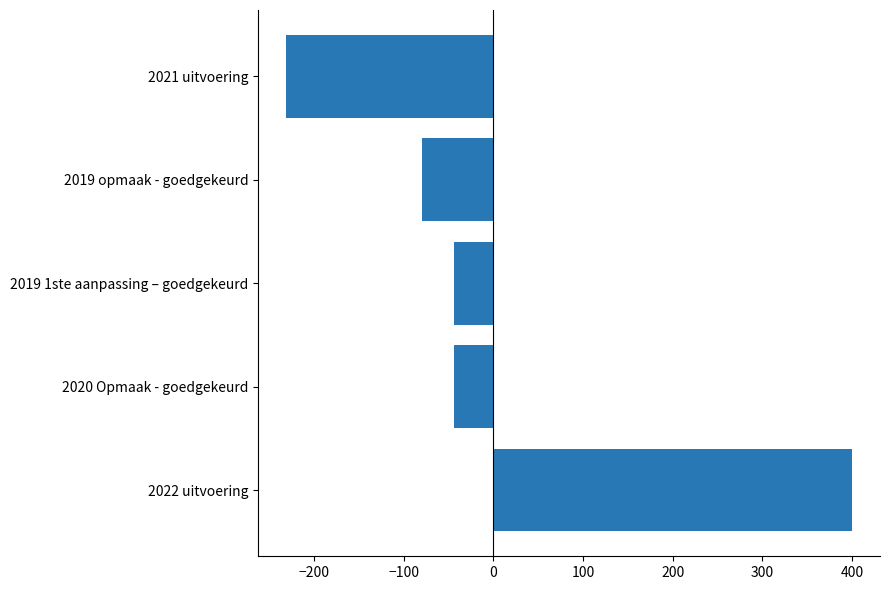

Which category has the highest value across all series?

2022 uitvoering